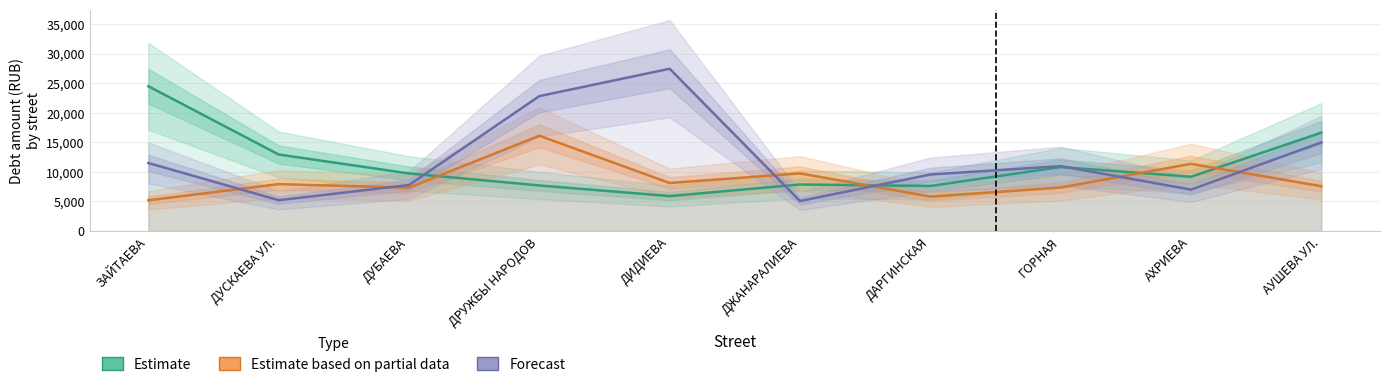

Which has a higher value, АХРИЕВА or ДЖАНАРАЛИЕВА?

АХРИЕВА